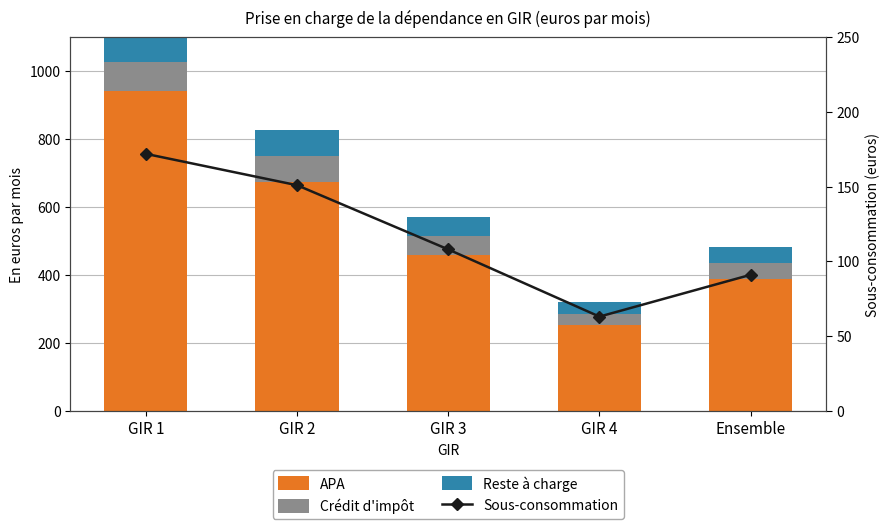

True or false: APA has a value of 1334 at GIR 1.

False